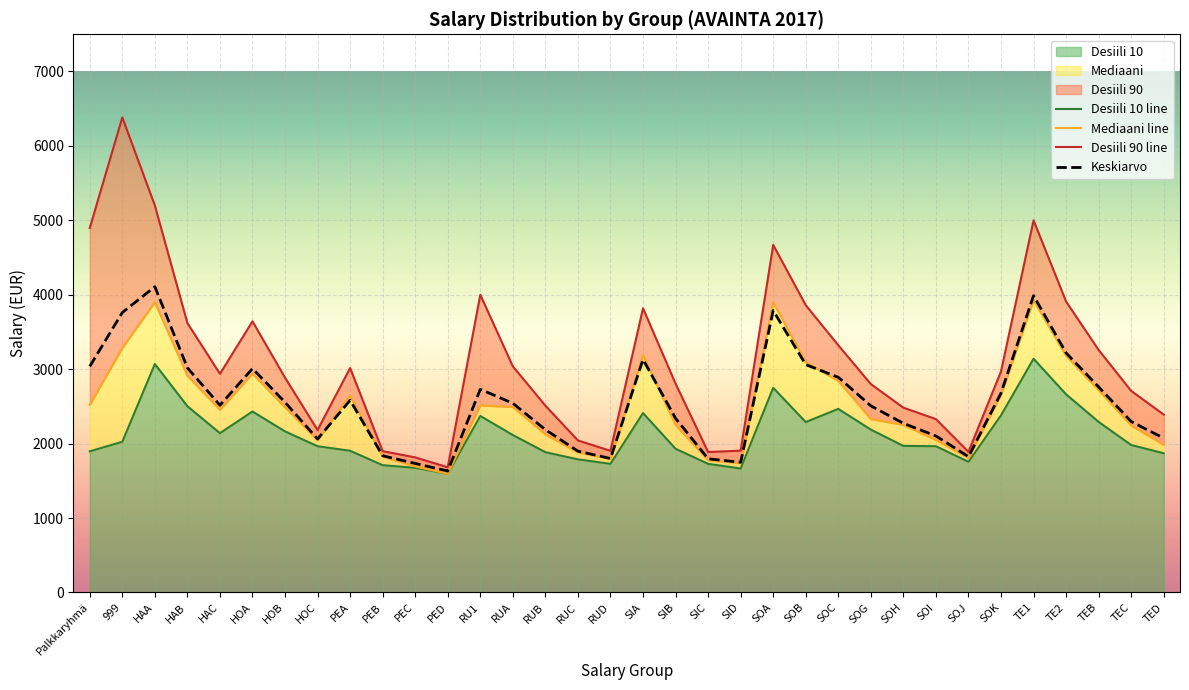

What is the sum of all Desiili 90 line values?

105663.1